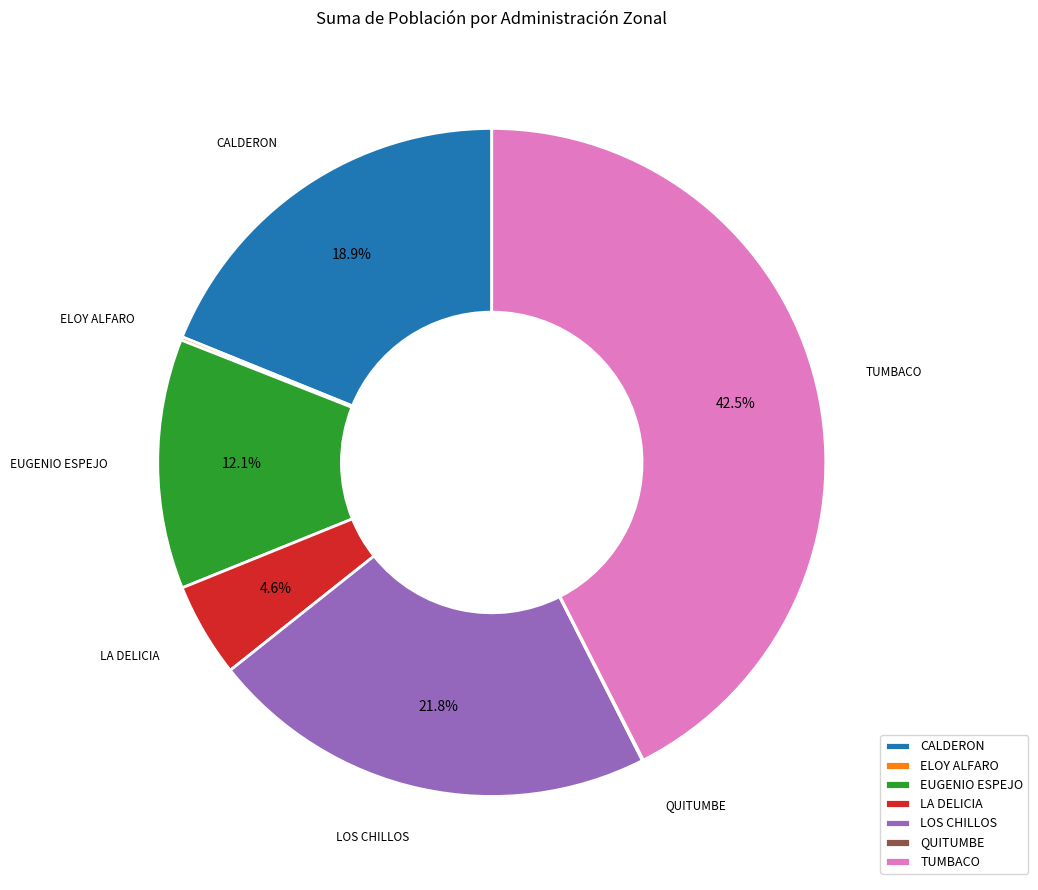

Which has a higher value, LOS CHILLOS or TUMBACO?

TUMBACO